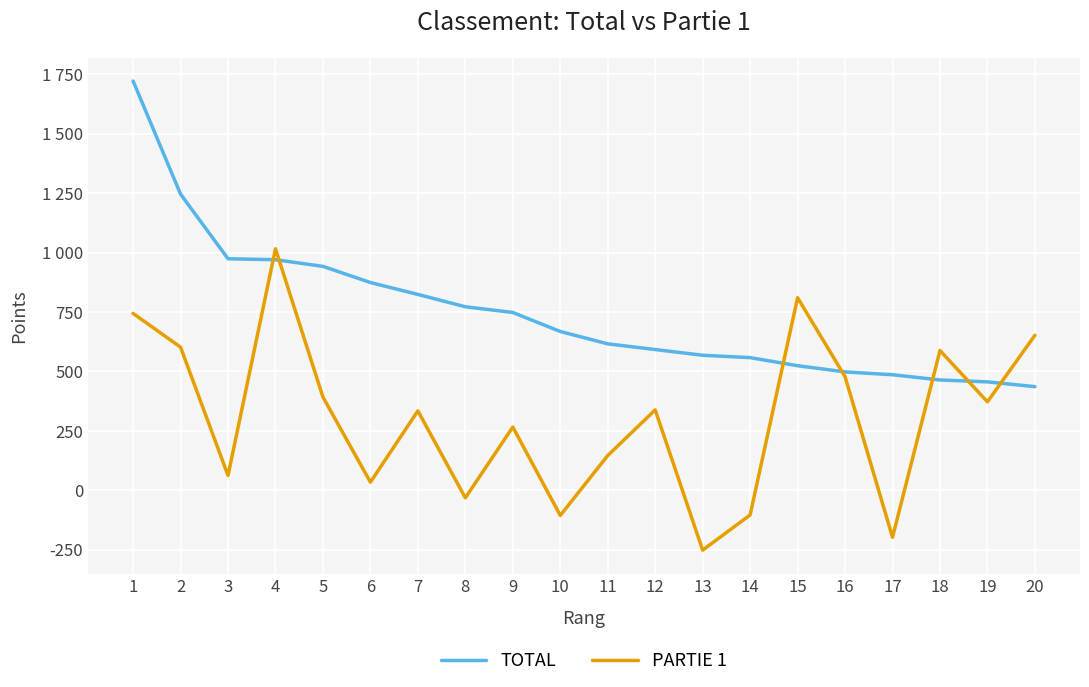

Is it true that TOTAL equals 495 at 5?

False